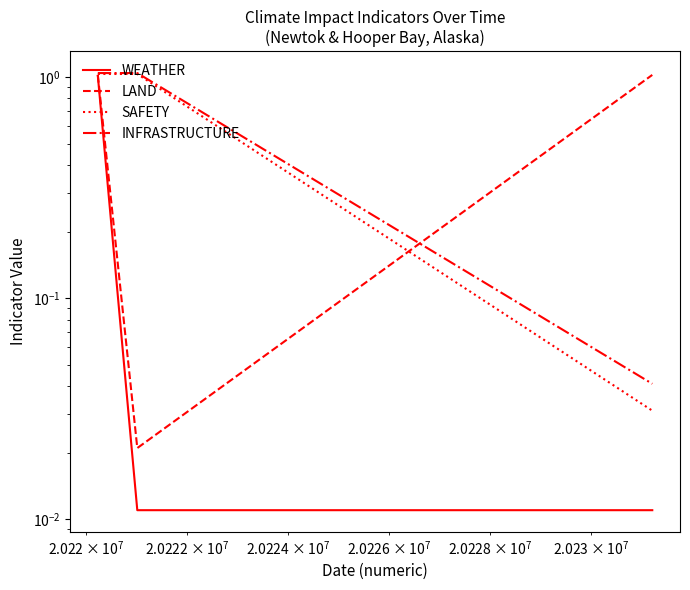

Which series has the largest total across all categories?

INFRASTRUCTURE